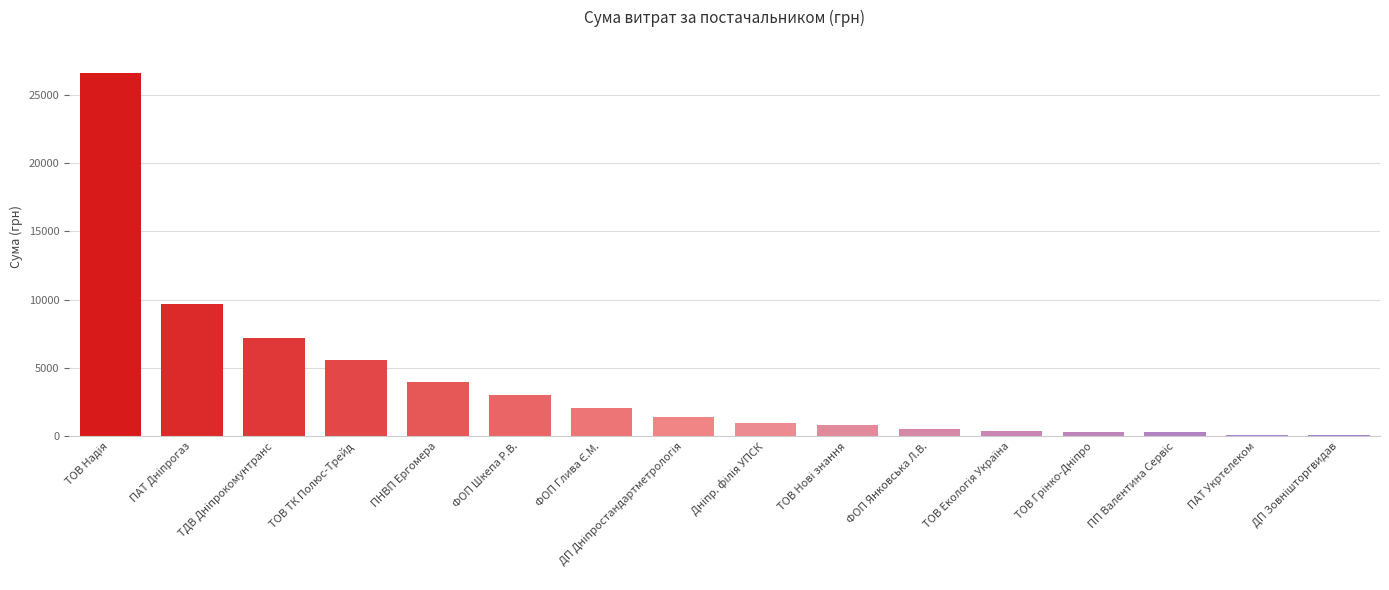

What is the sum of all values?

63036.7